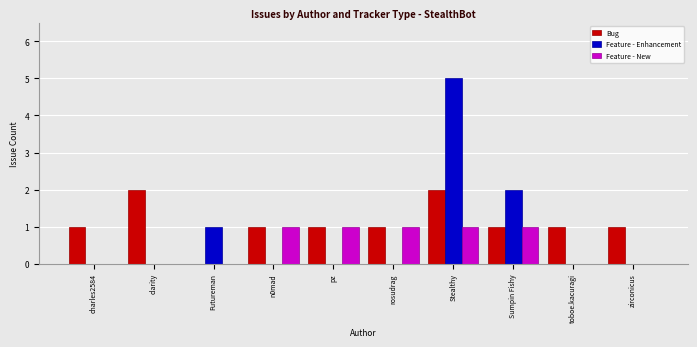

The Feature - Enhancement series shows 0 at charles2584. True or false?

True